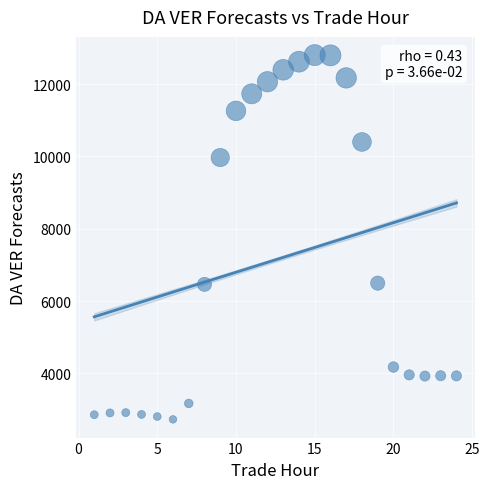

What is the range of Y values (max minus min)?

10072.8